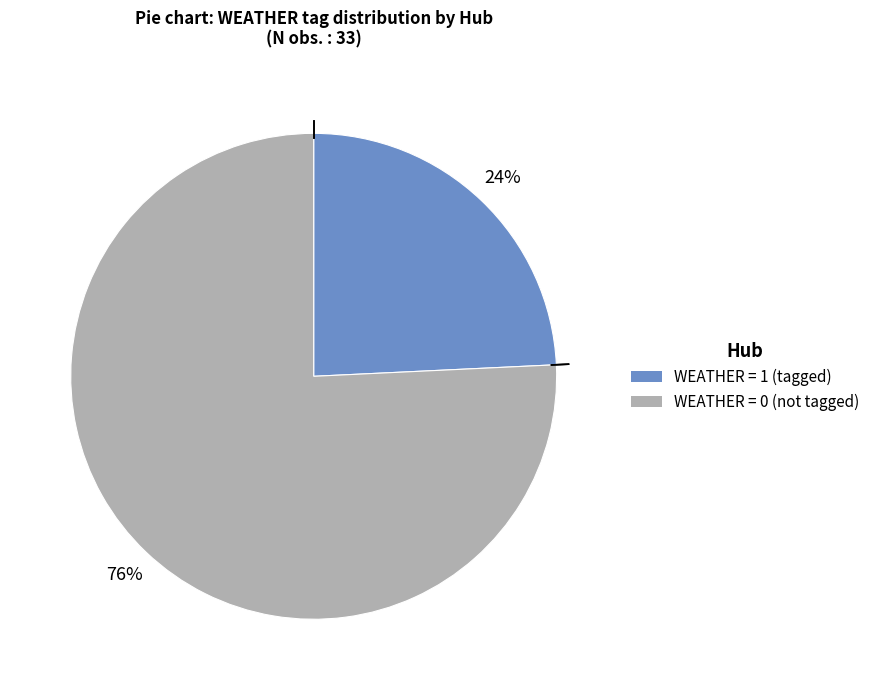

Is there any slice that represents more than half of the pie?

Yes